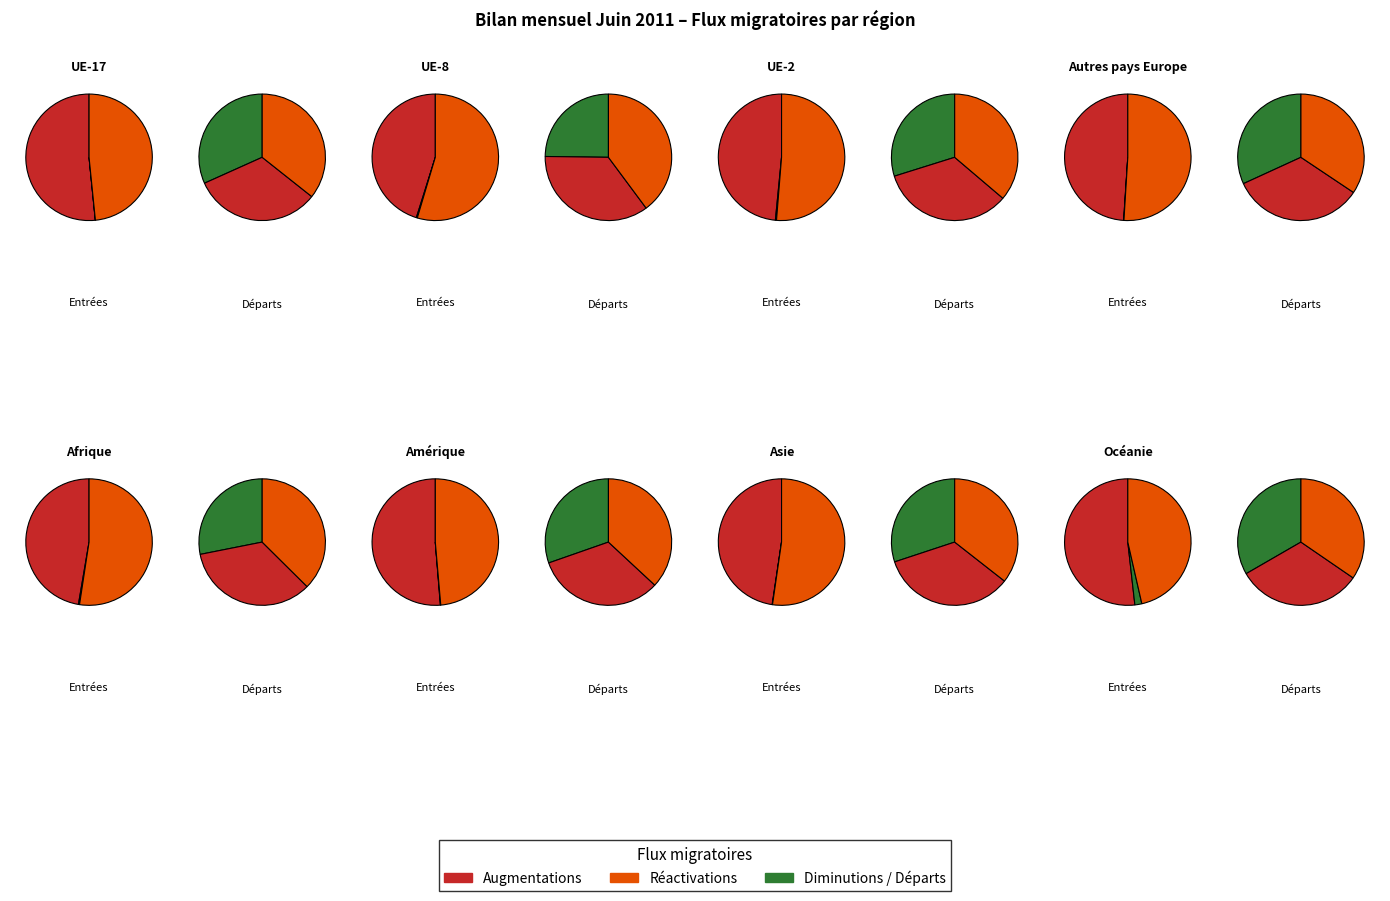

Does any single category account for the majority?

No